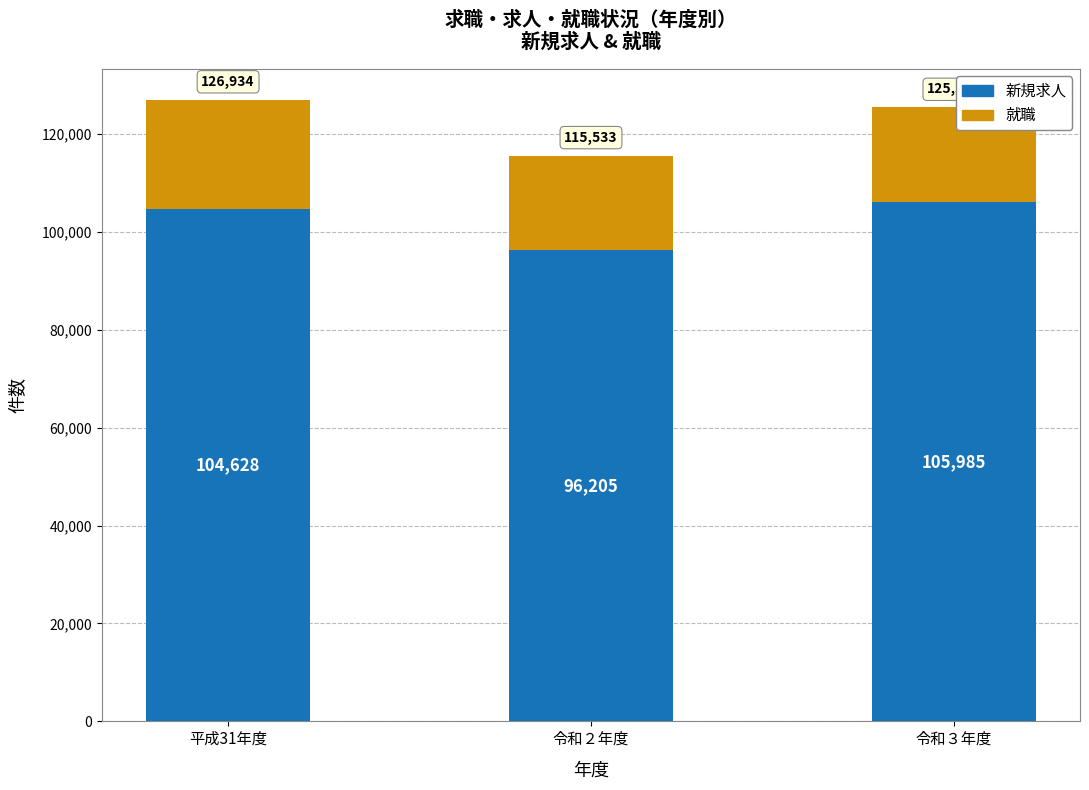

What is the total value across all series at 令和２年度?

115533